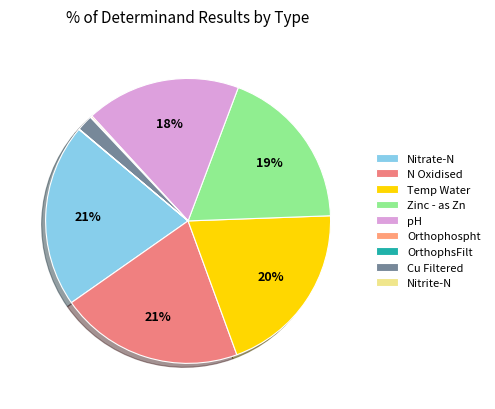

To the nearest percent, what is the difference between the Zinc - as Zn and Nitrite-N slice percentages?

19%